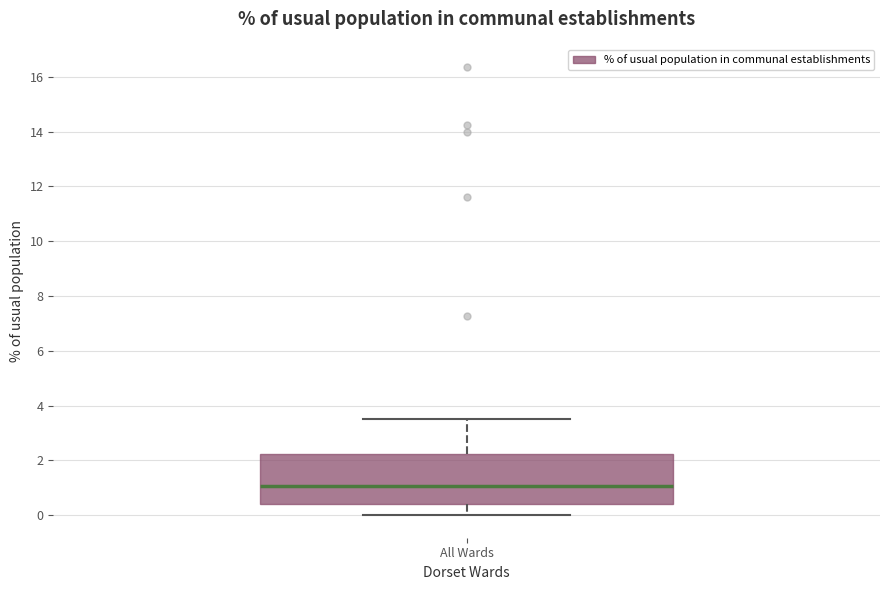

Where does the lower whisker of the box for All Wards end on the y-axis? The values are not printed on the chart, so give them approximately, as read against the axis.

0.0